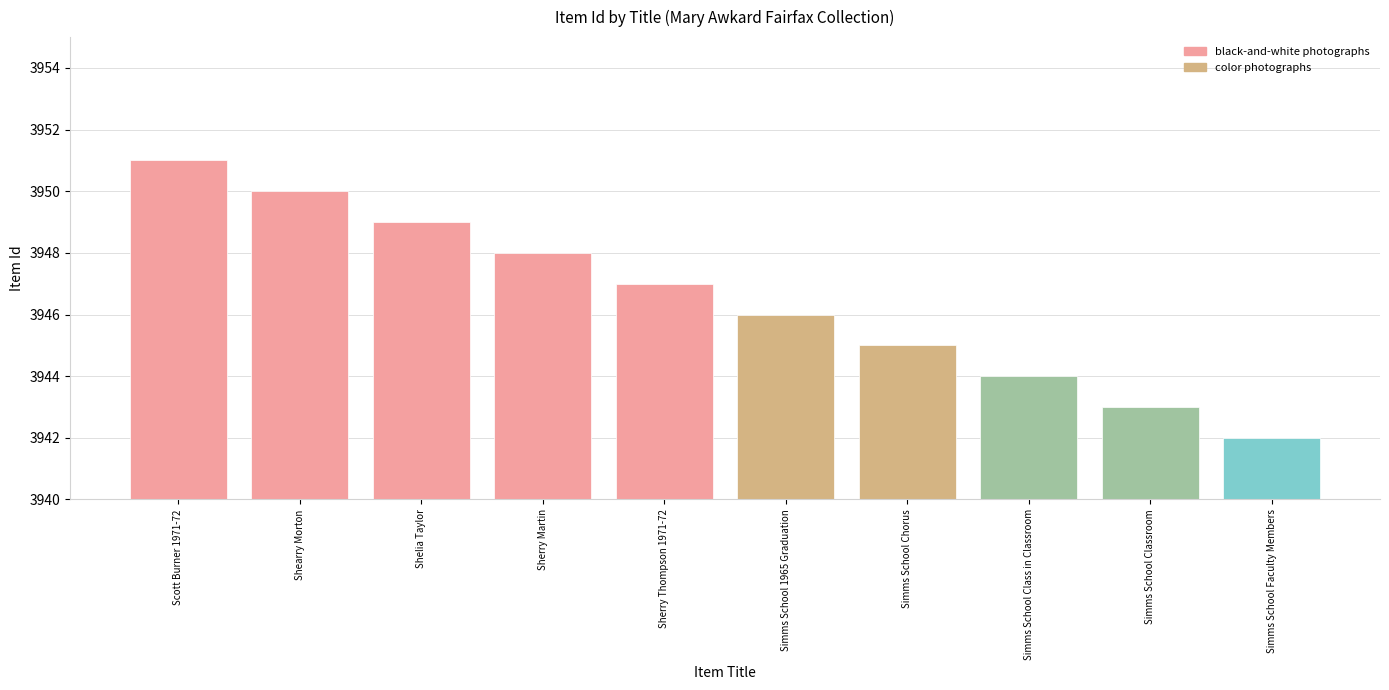

What is the change in value from Shearry Morton to Simms School Class in Classroom?

-6